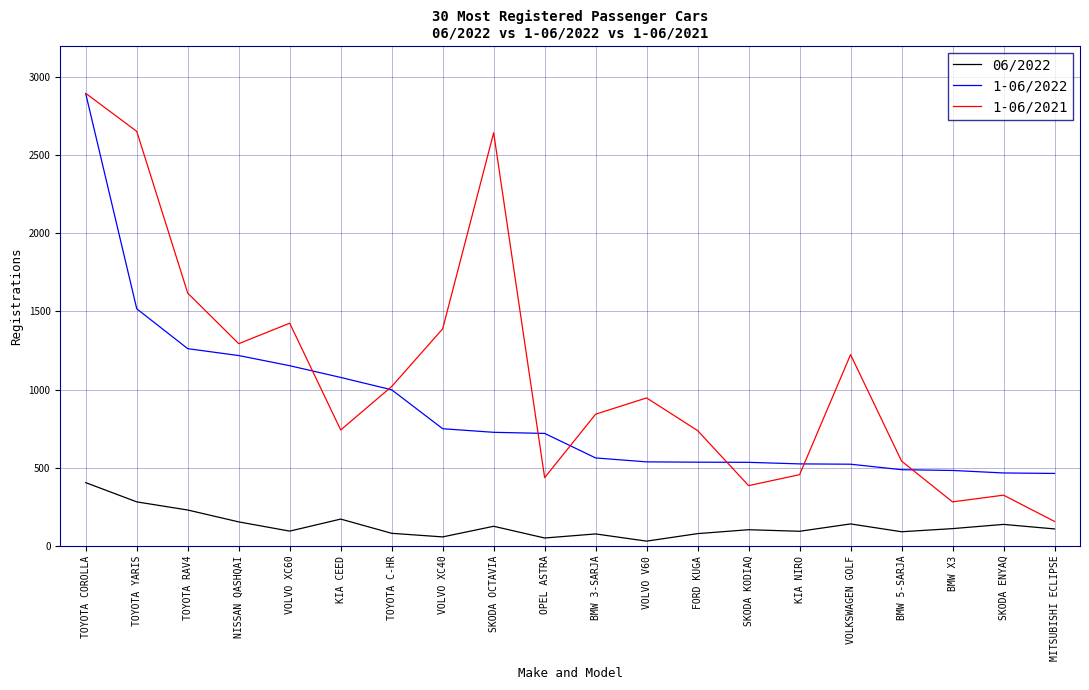

What is the maximum value for 1-06/2022?

2892